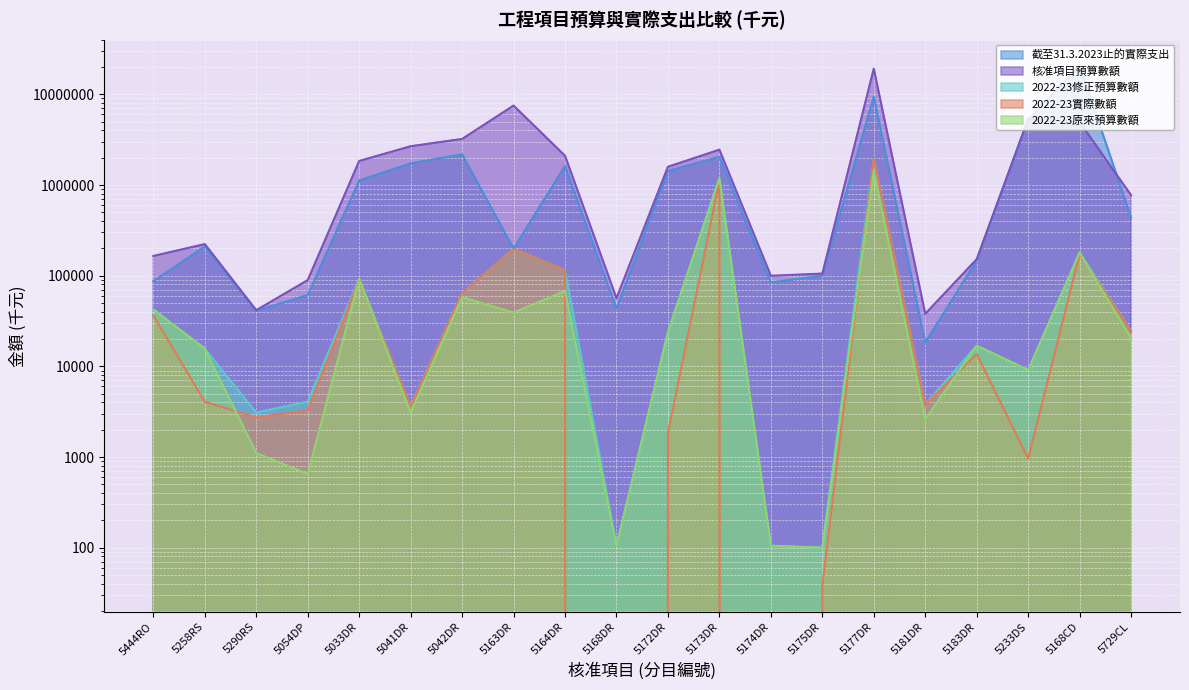

Is it true that 2022-23實際數額 equals 3609 at 5041DR?

True